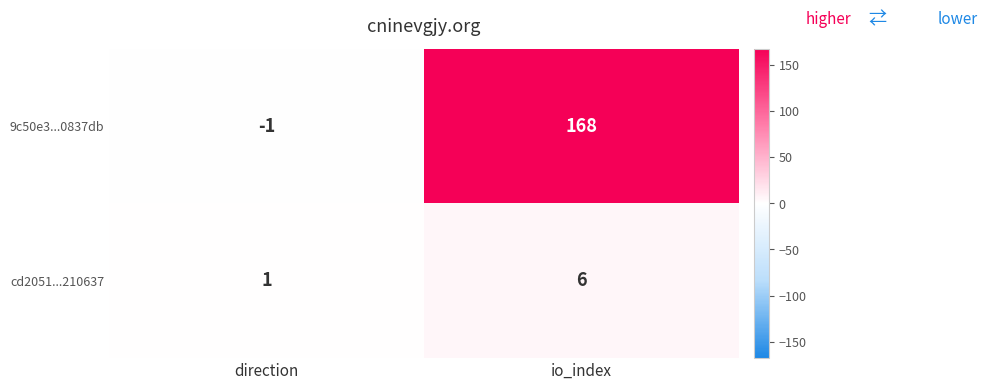

Reading right to left, transcribe all the data shown in this chart.

9c50e3...0837db: io_index=168	direction=-1
cd2051...210637: io_index=6	direction=1